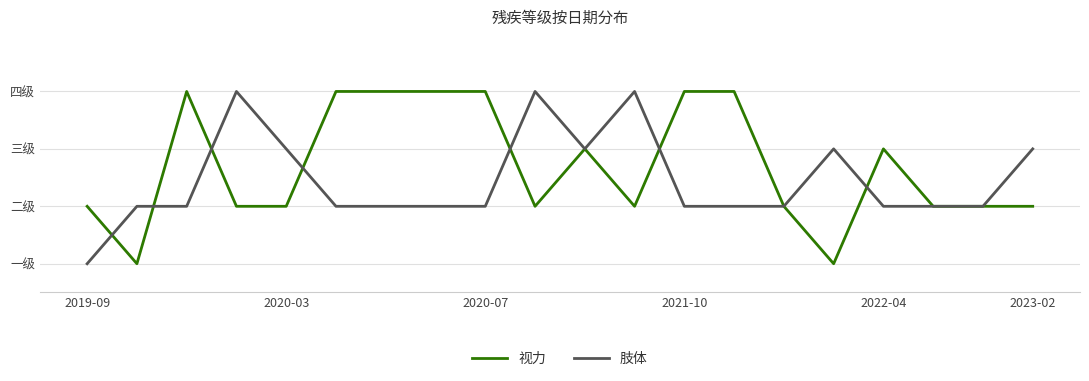

Is this an area chart (filled region under the line)?

No